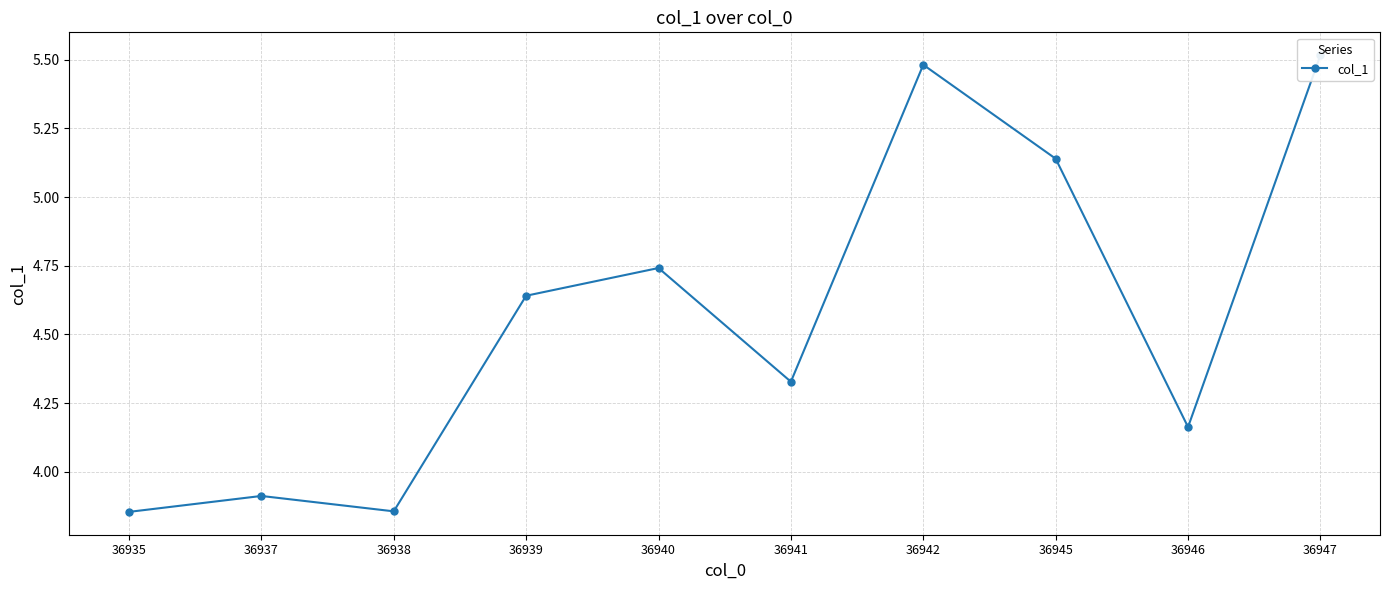

What is the sum of the values at 36946 and 36939?

8.8